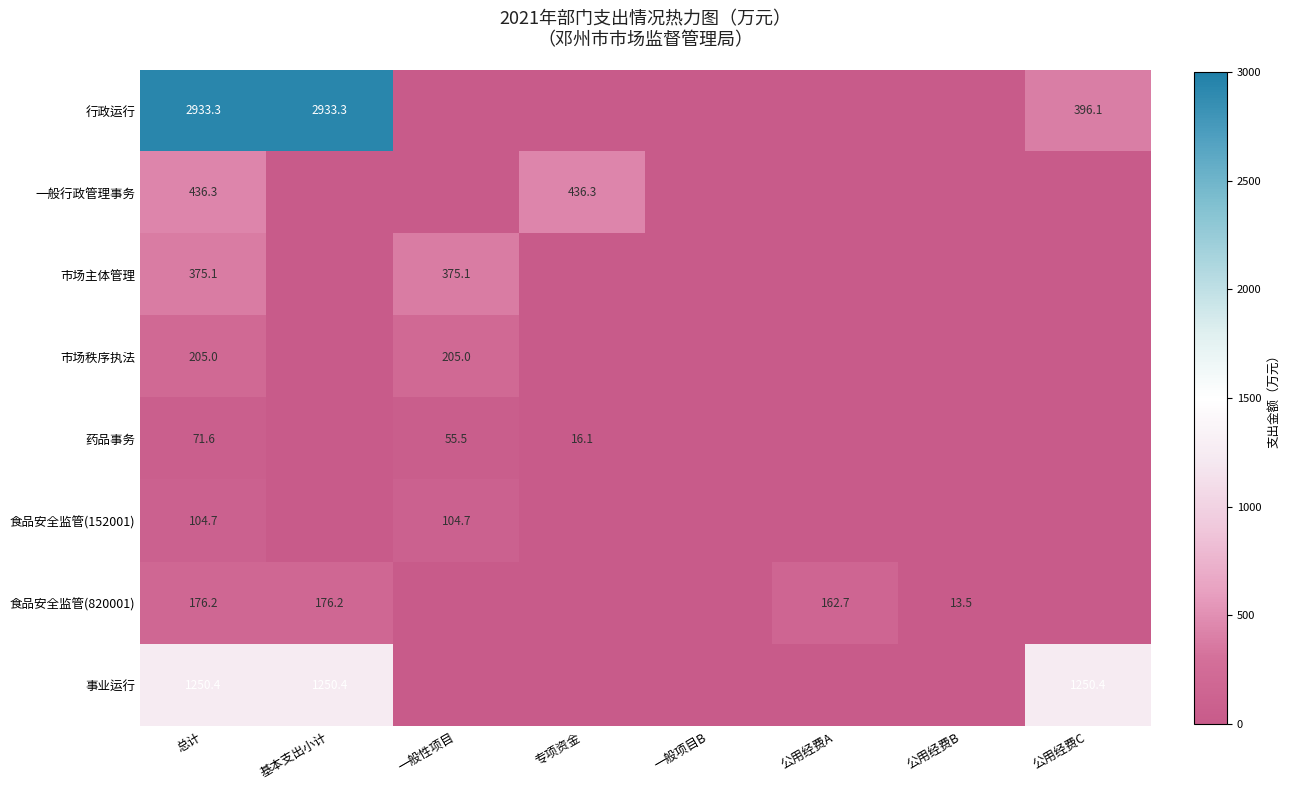

Is it true that 一般行政管理事务 equals 436.3 at 专项资金?

True